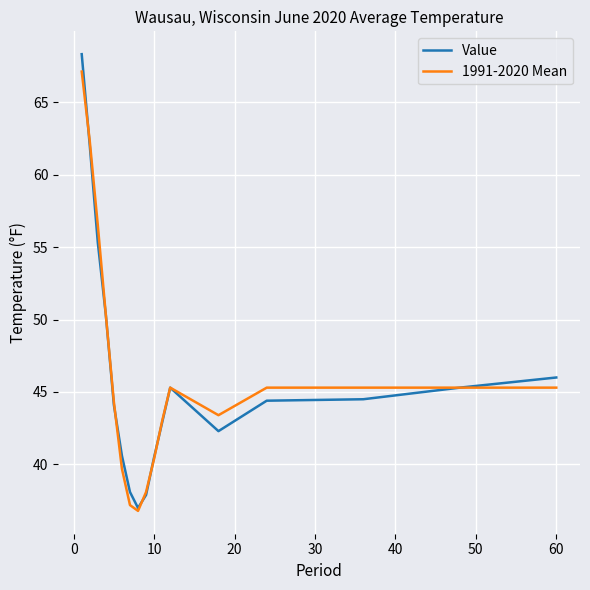

True or false: Value has more than 2 points higher than both neighbors.

False